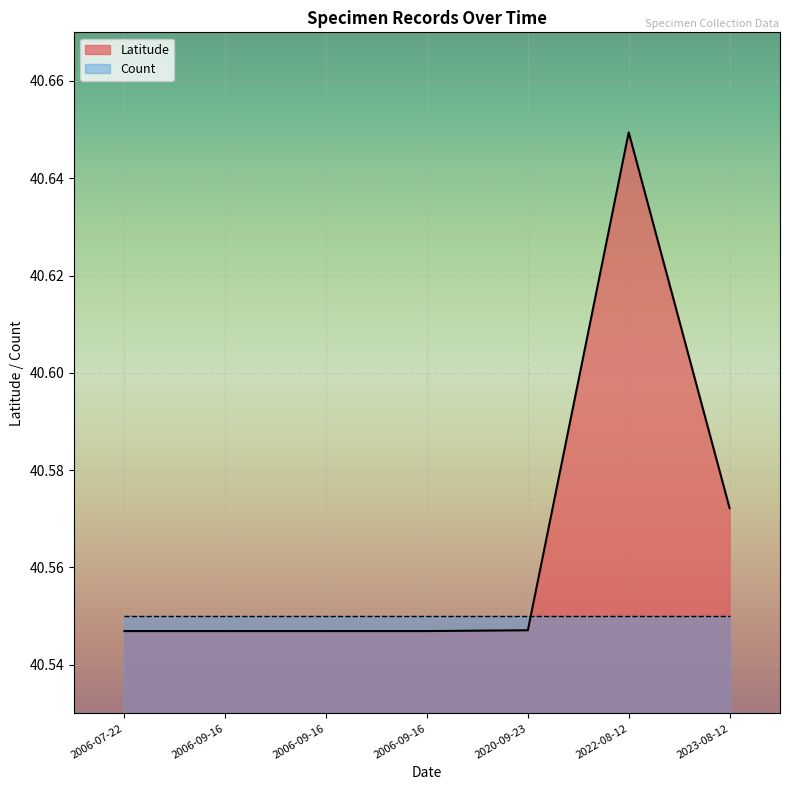

At which category does the data reach its first local peak?

2022-08-12